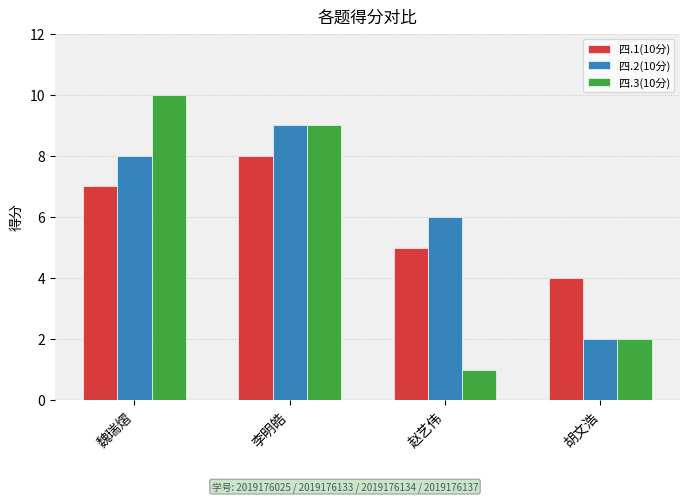

The value of 四.3(10分) at 魏瑞熠 is 13. True or false?

False